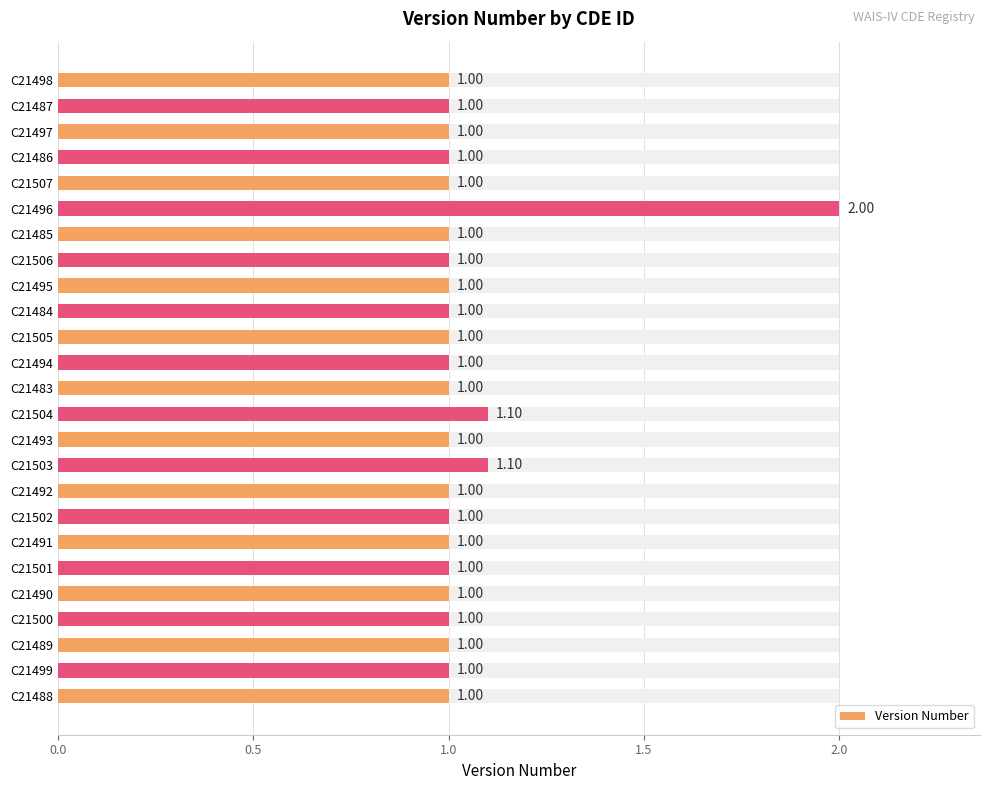

Is it true that the value at 13 is 1.0?

True